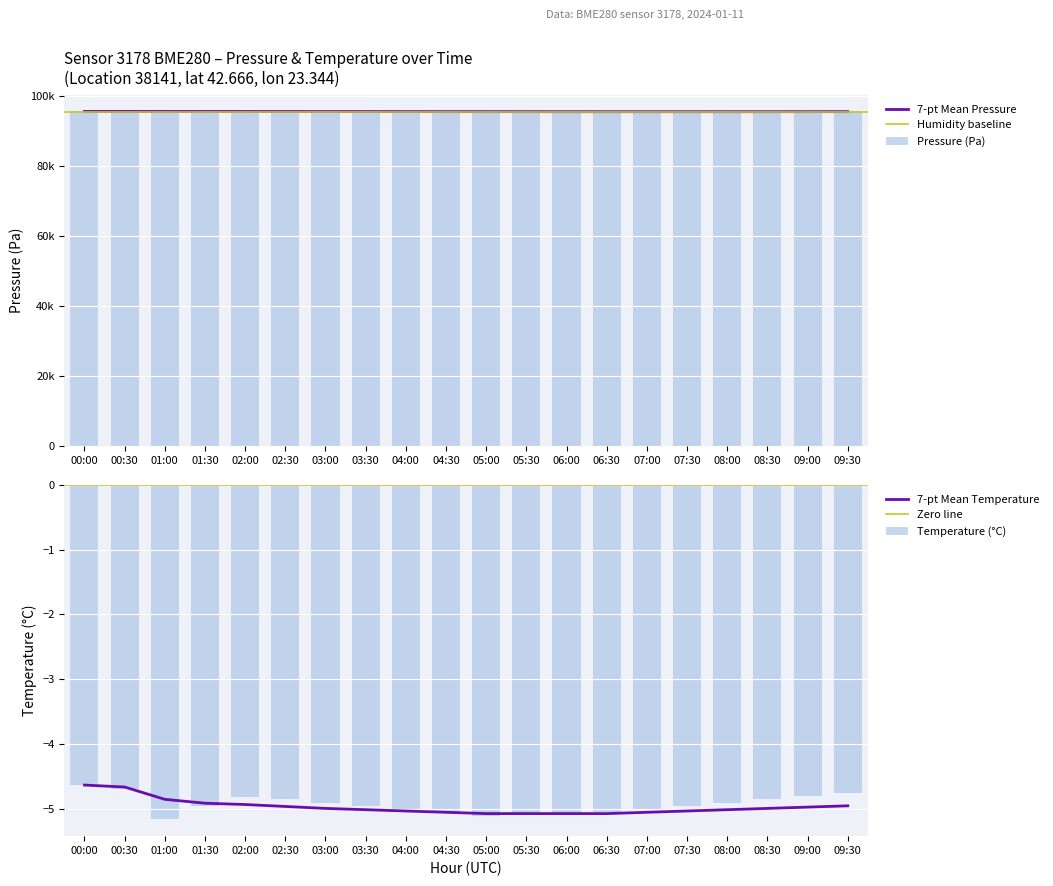

List the series in order of their peak value, highest first.

pressure, temperature